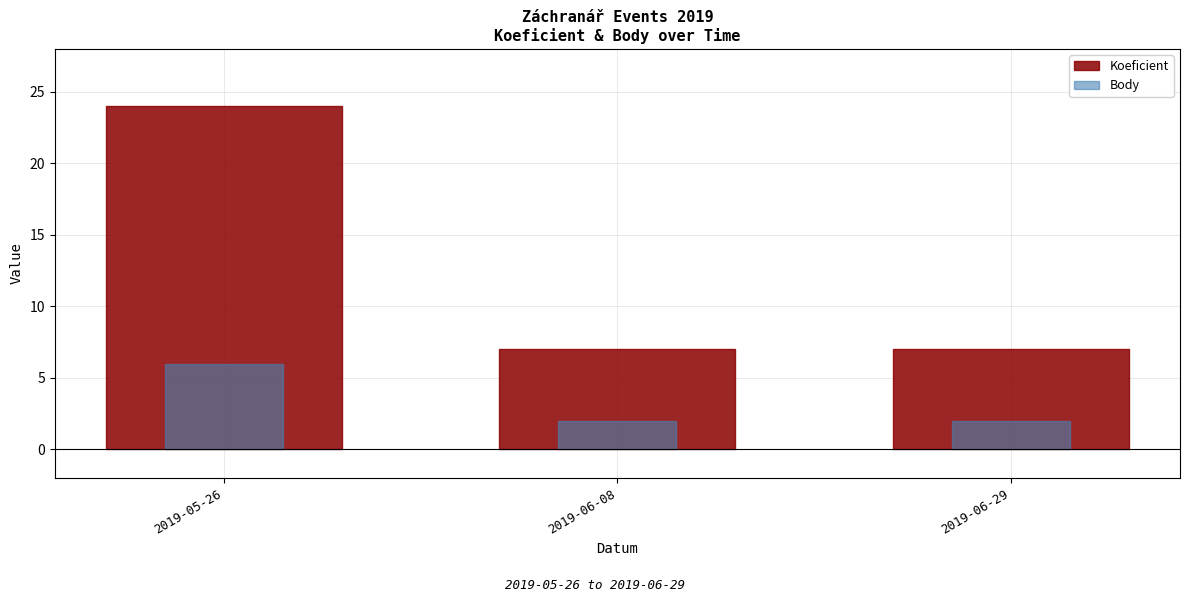

Rank the series at 2019-06-08 from lowest to highest value.

Body, Koeficient